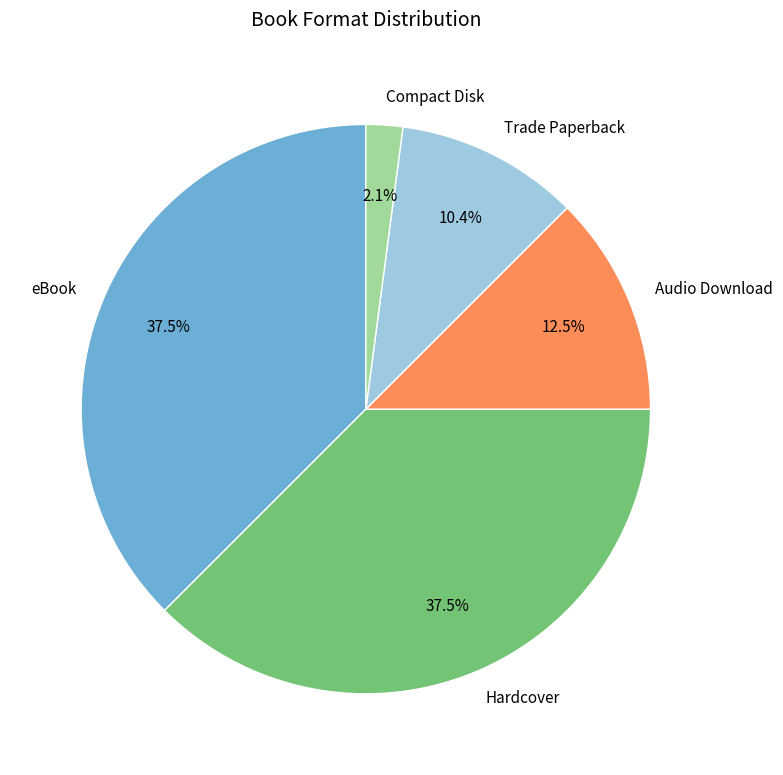

Combined, what portion of the pie is Audio Download and Hardcover?

50.0%